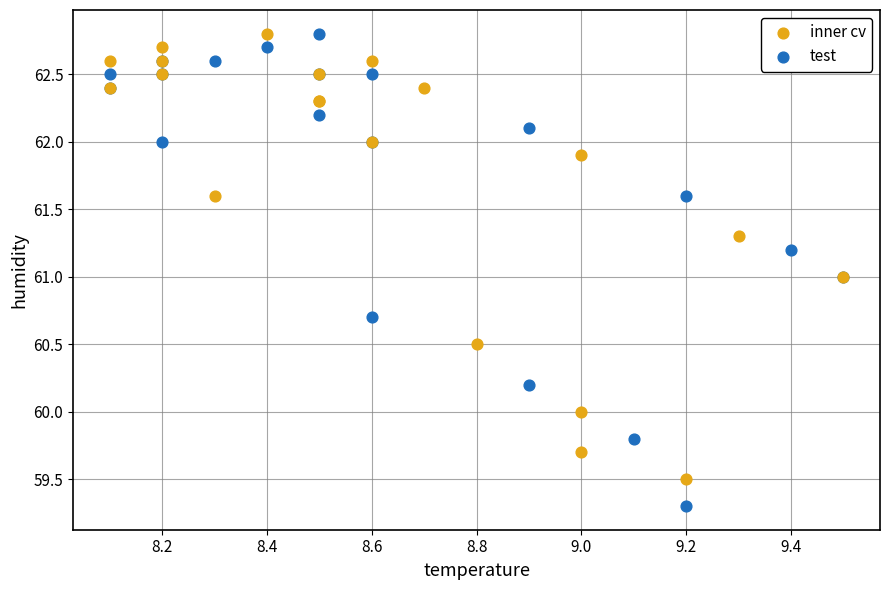

Which series has the widest spread of Y values?

test